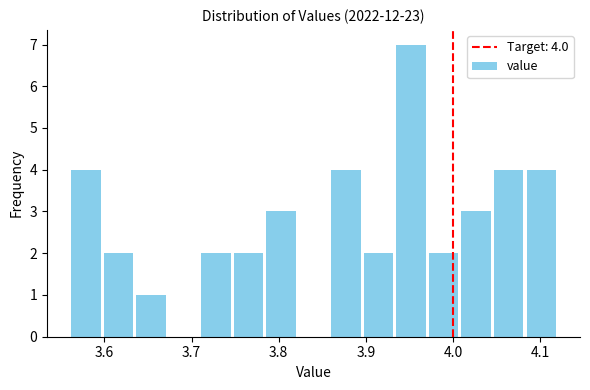

Read against the x-axis, roughly where is the centre of the tallest bar?

3.95